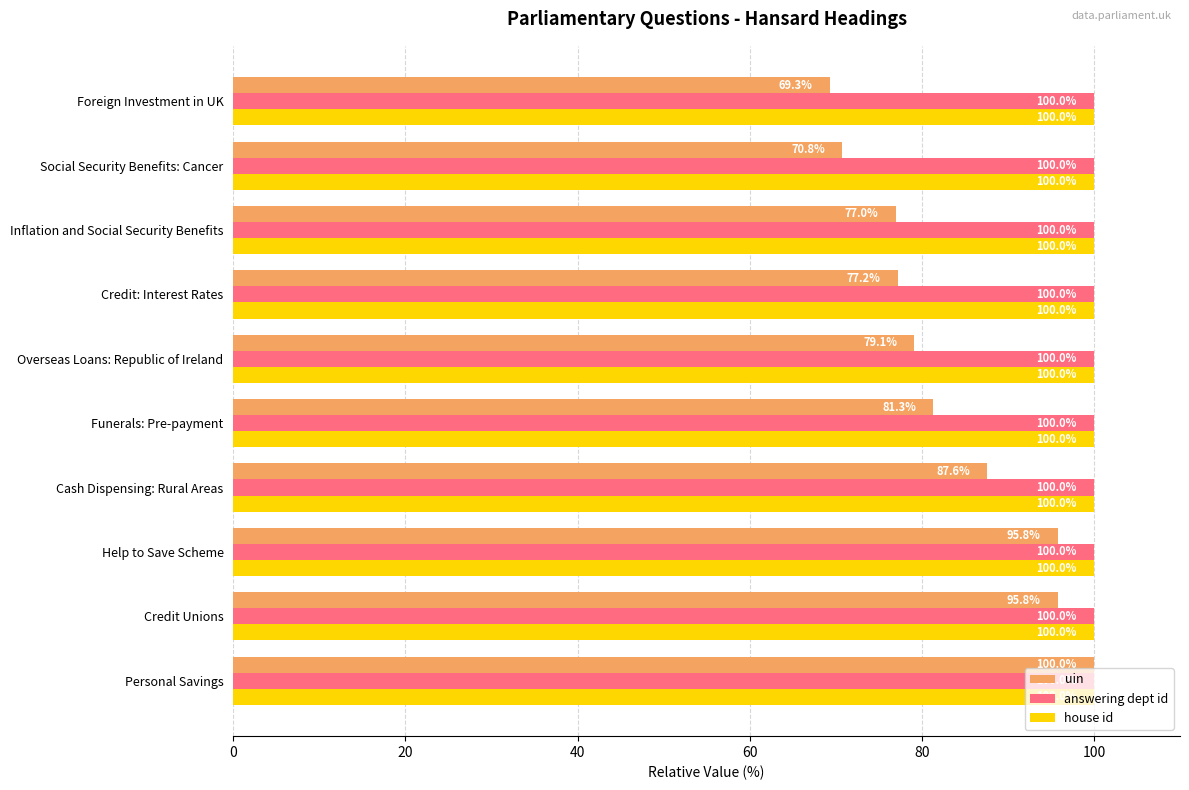

What is the difference between the highest and lowest values at Help to Save Scheme?

4.2